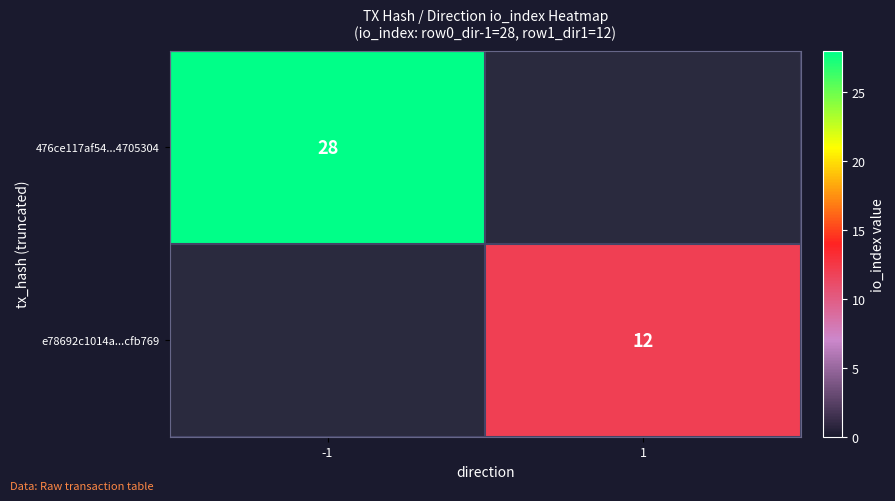

True or false: e78692c1014a...cfb769 has a value of 12 at 1.

True